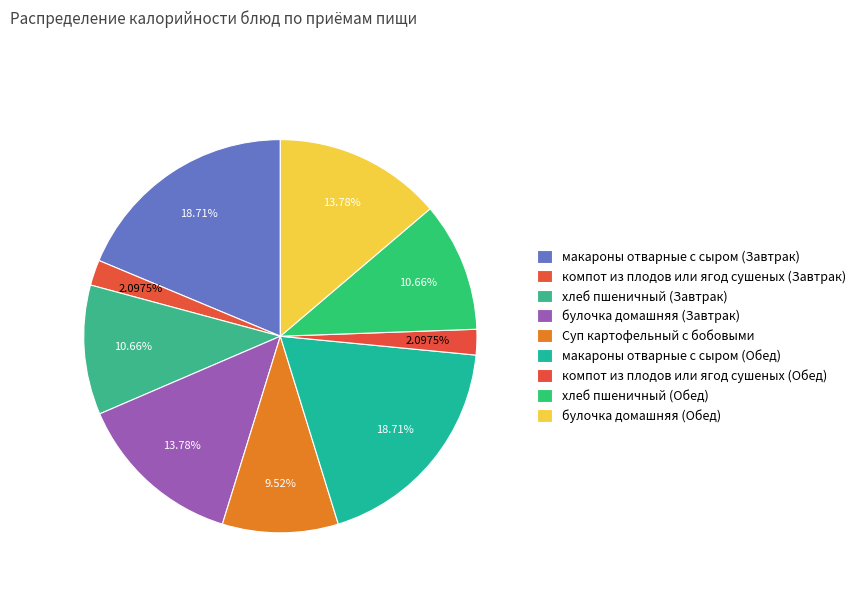

Count the number of slices in the pie.

9